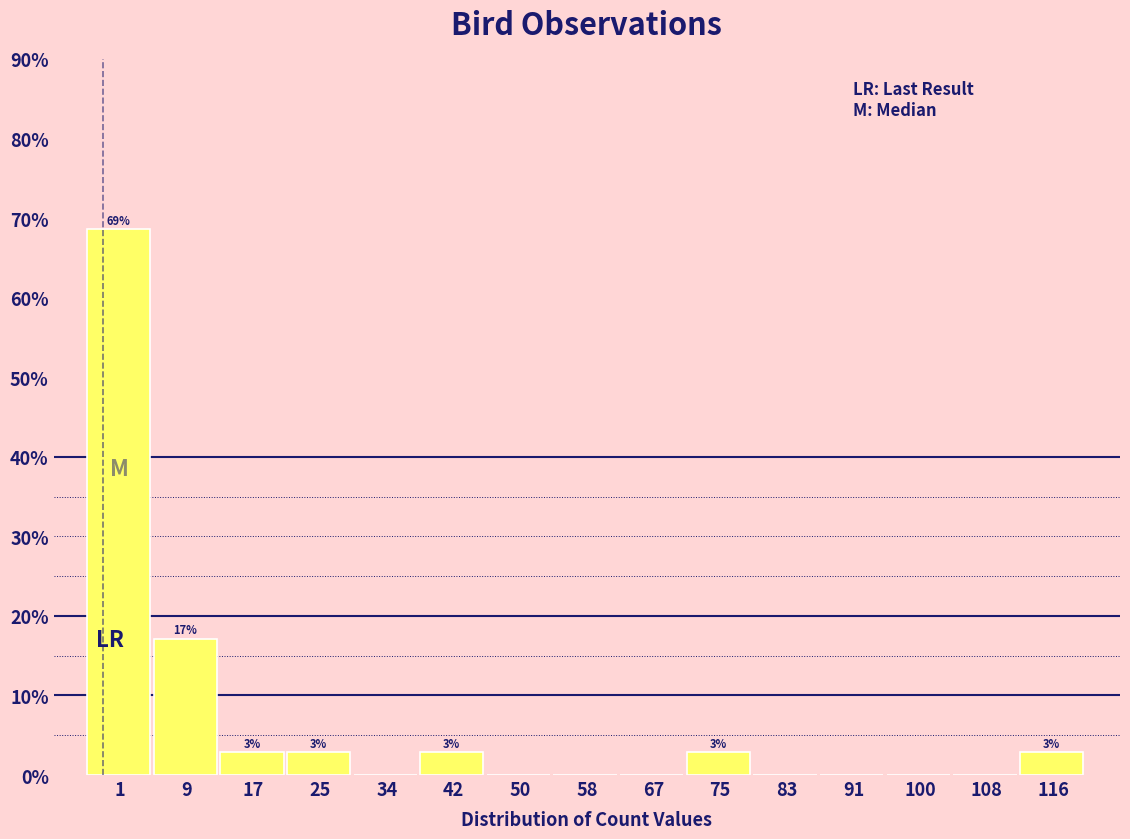

Are the bars horizontal?

No